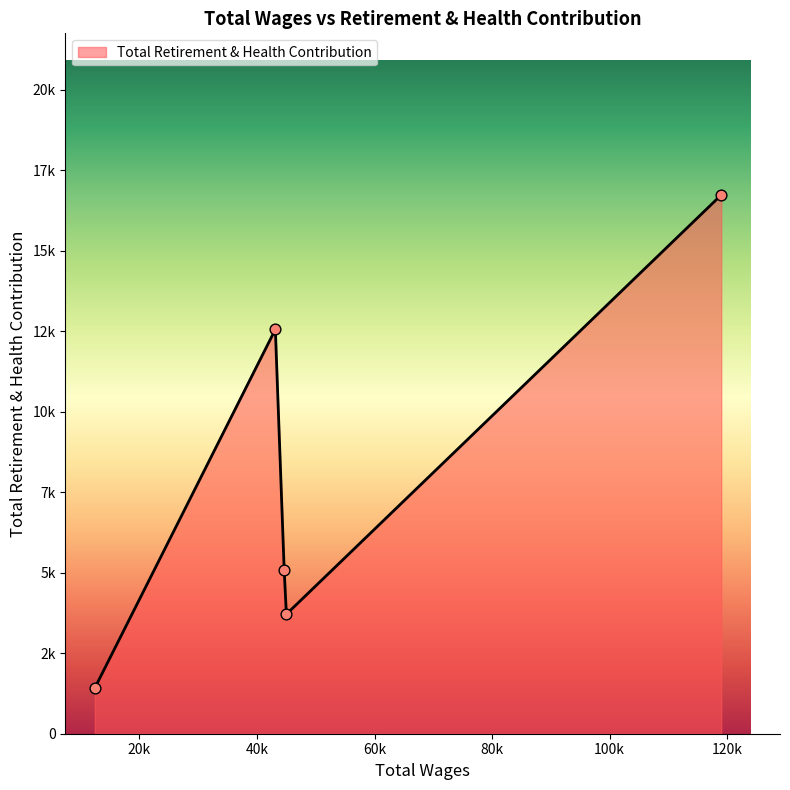

Is this an area chart (filled region under the line)?

Yes